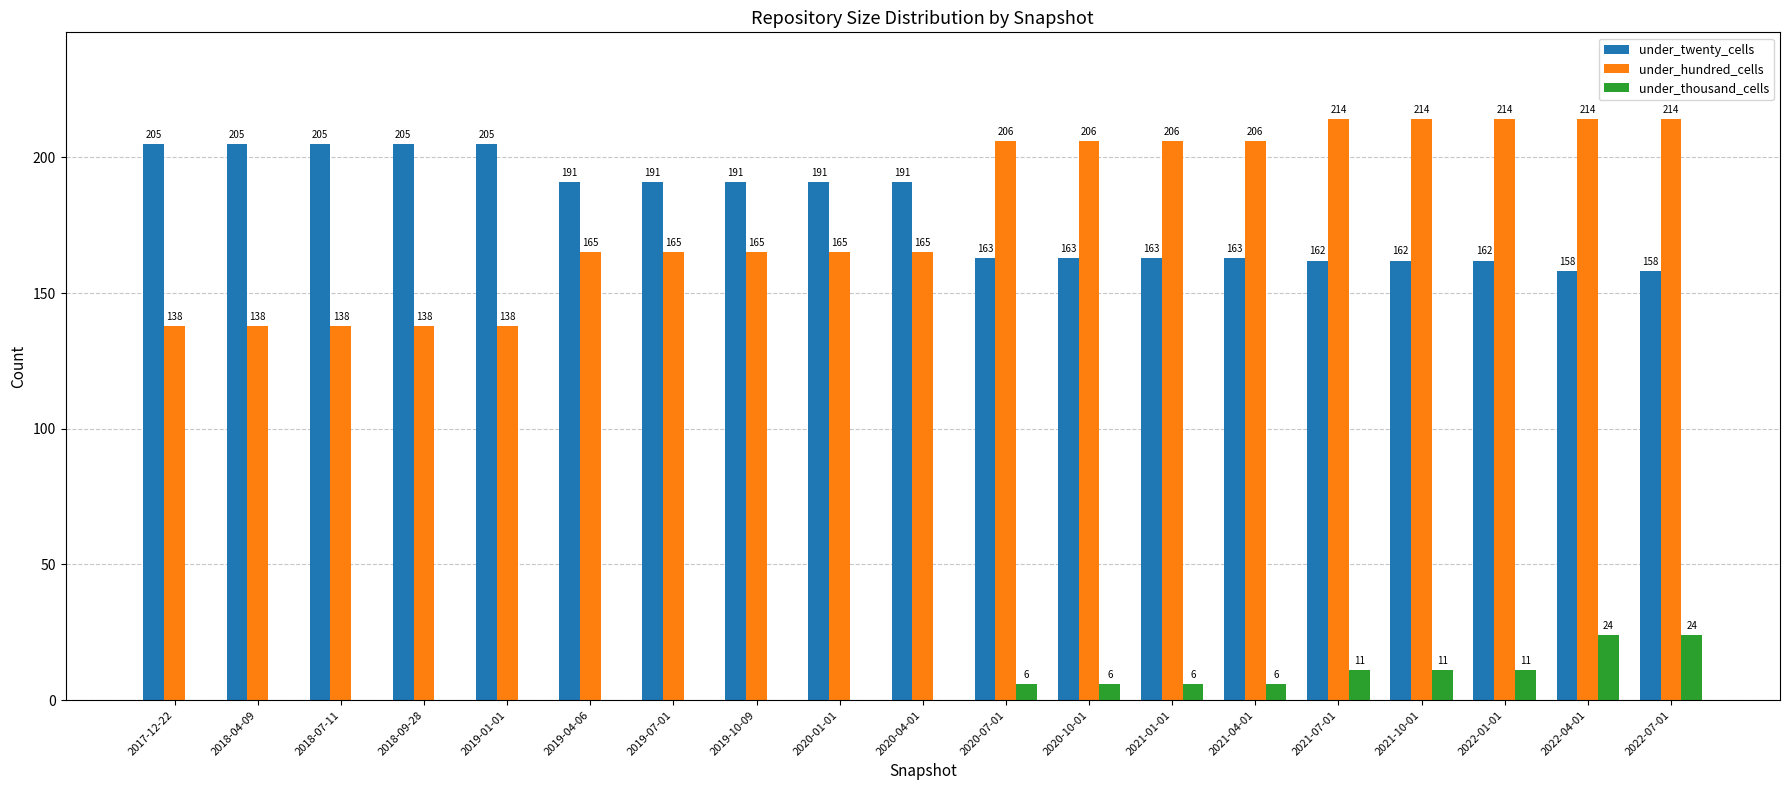

Which series has the largest total across all categories?

under_twenty_cells